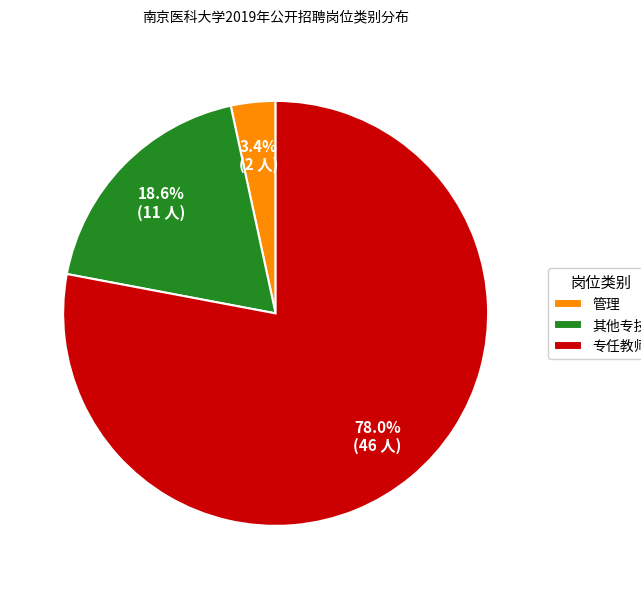

Which slice is the smallest?

管理